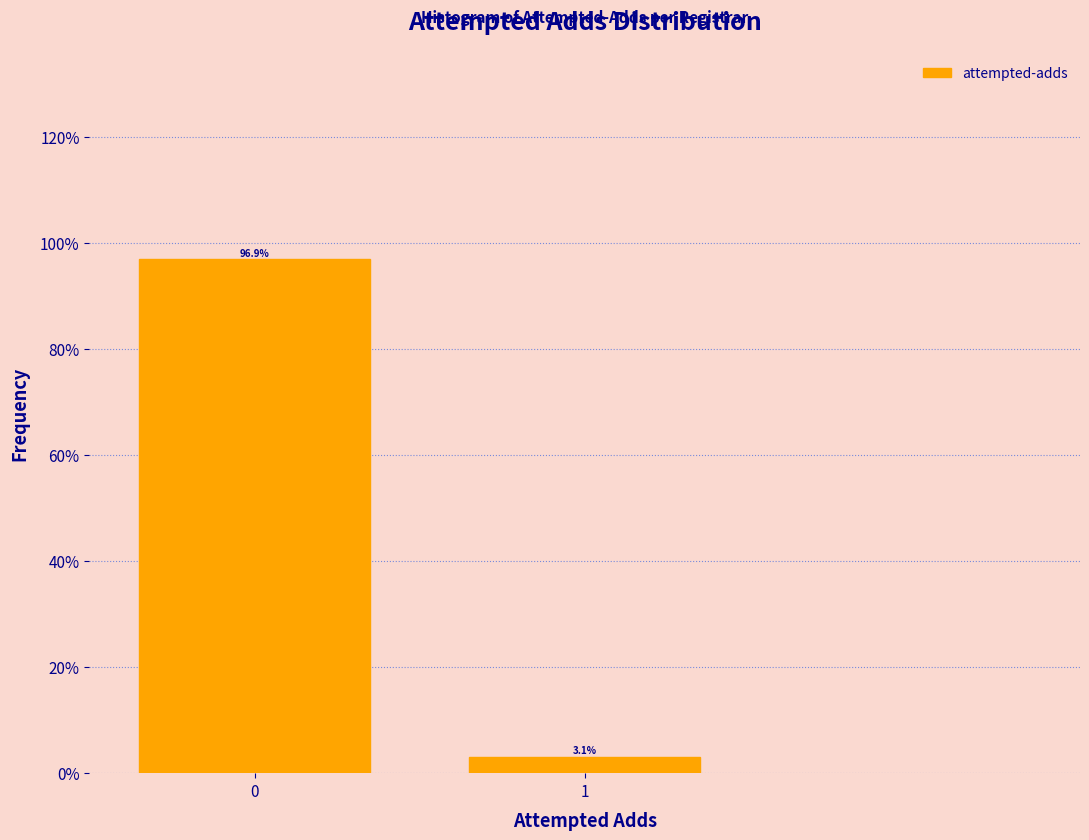

Reading left to right, list all the values displayed in this chart.

96.9	3.1